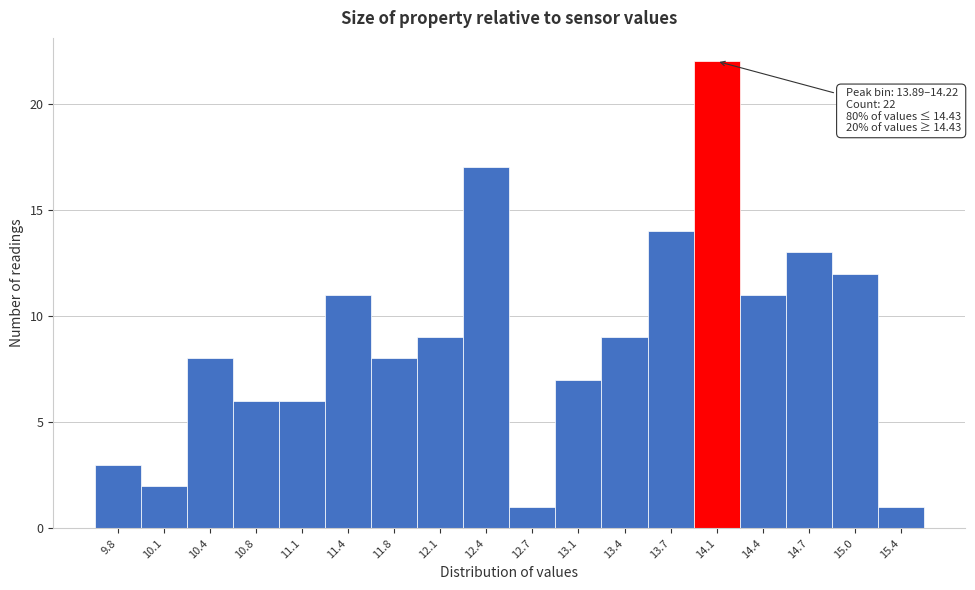

Over which range of the x-axis is the bar tallest?

13.90 to 14.20